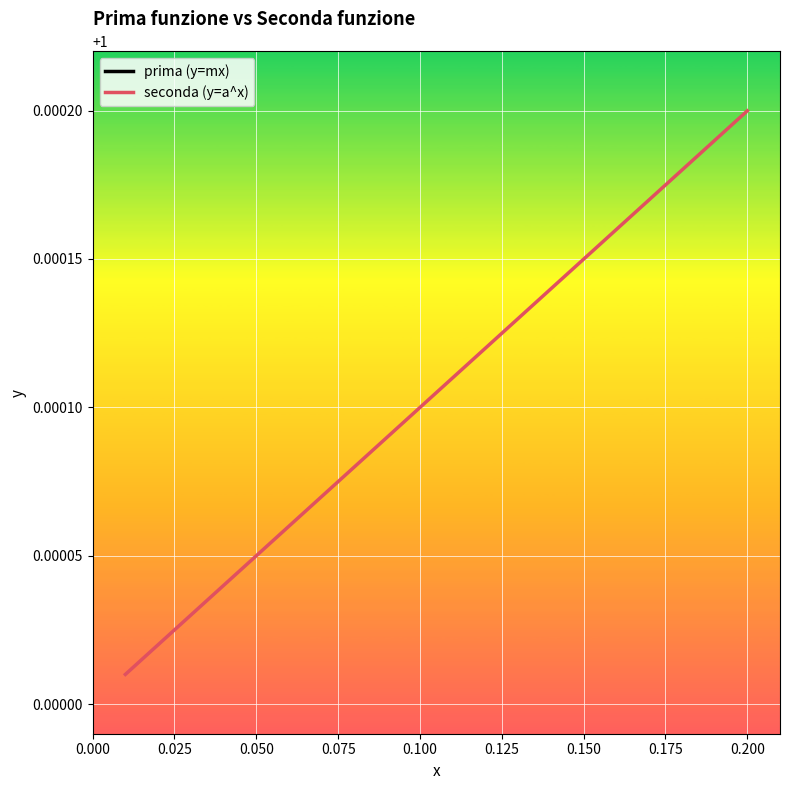

Which category has the highest value in the seconda (y=a^x) series?

0.200